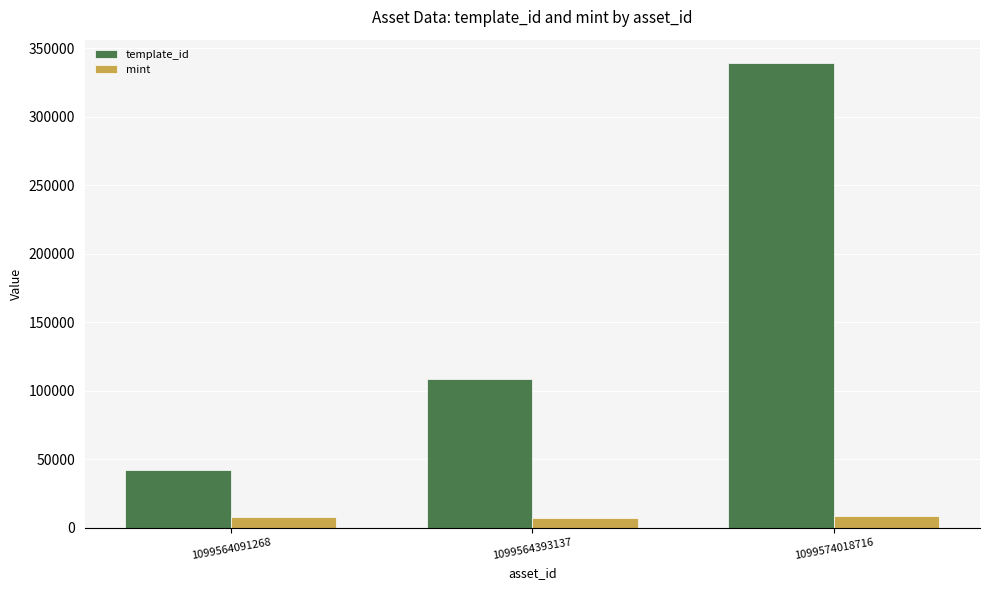

Where is mint nearest to the value 8173?

1099564091268